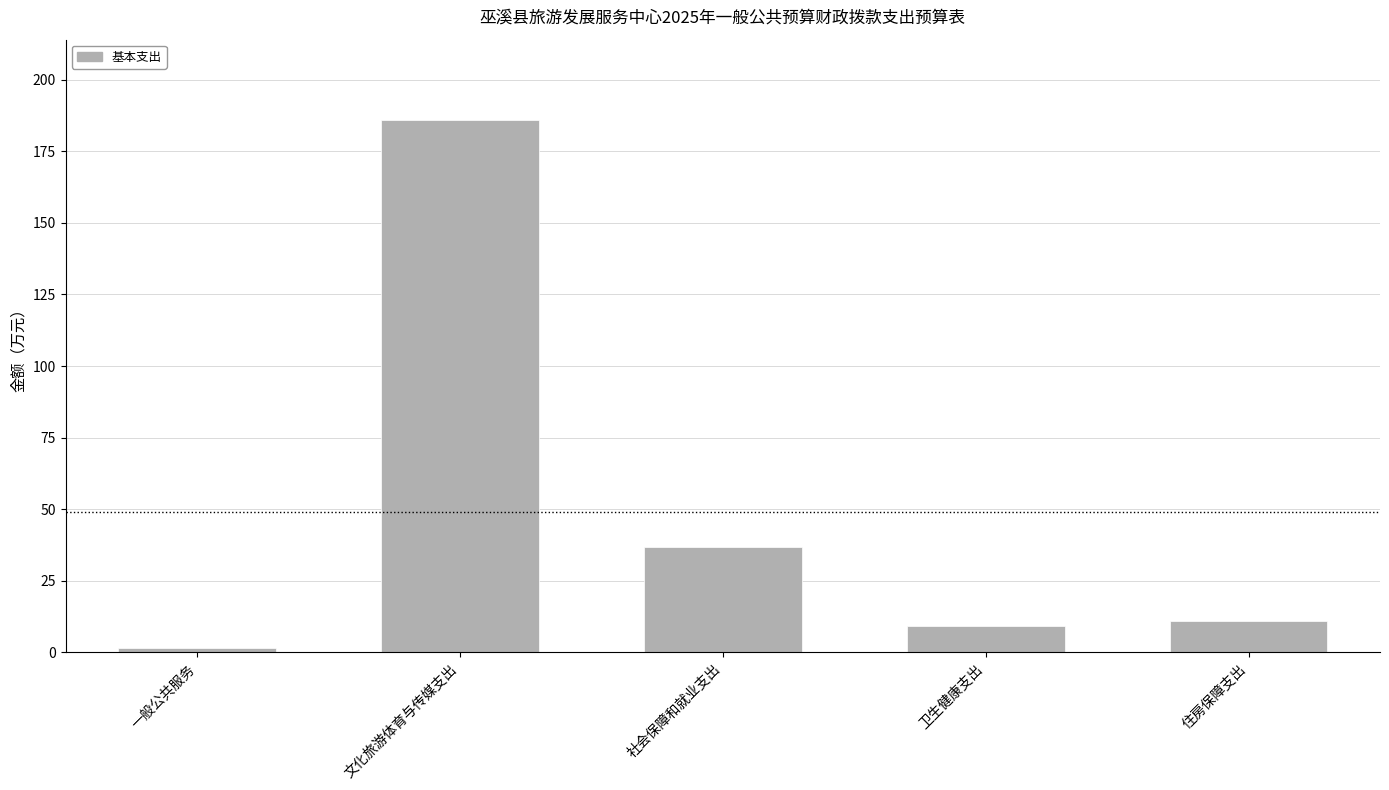

Where is the data nearest to the value 93?

社会保障和就业支出